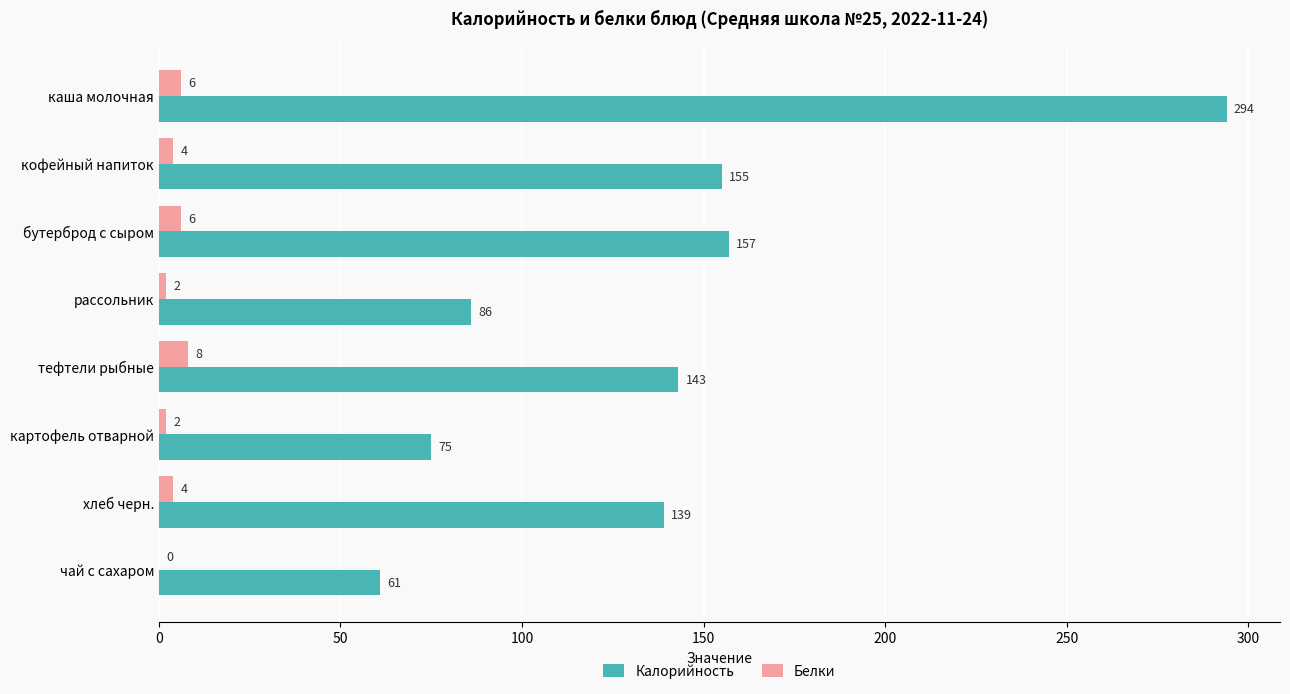

What is the sum of all Калорийность values?

1110